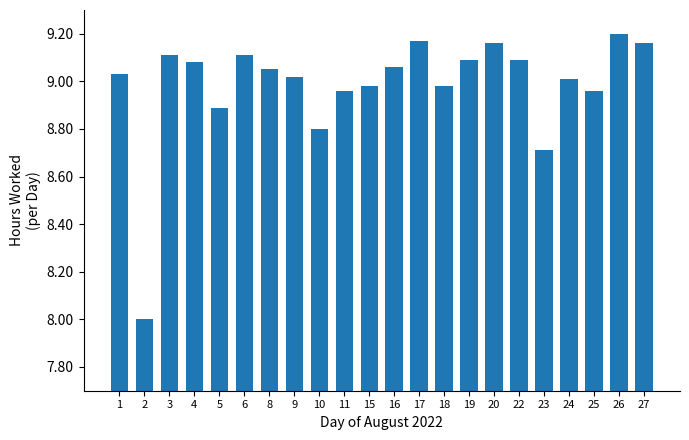

Which label corresponds to the smallest value in the chart?

2